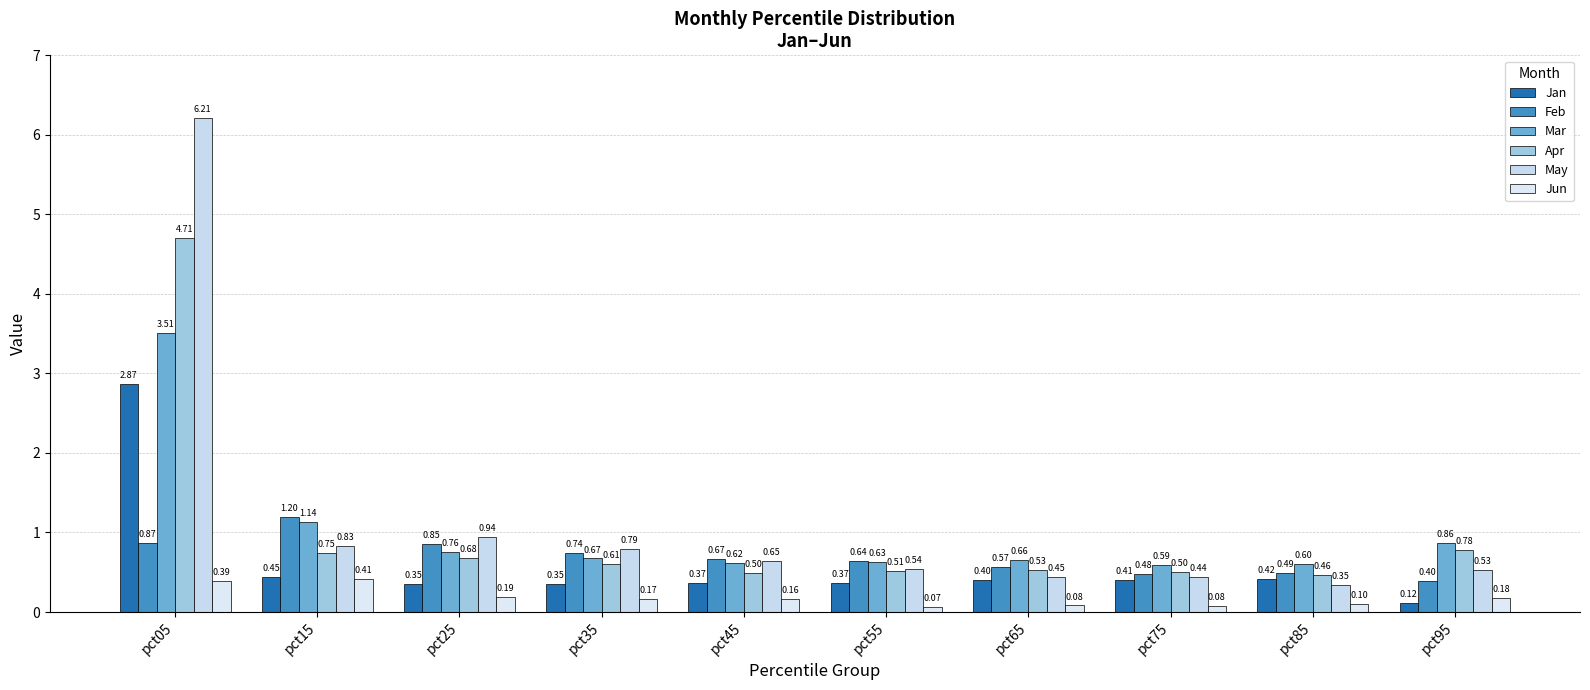

The Apr series shows 0.5 at pct55. True or false?

True